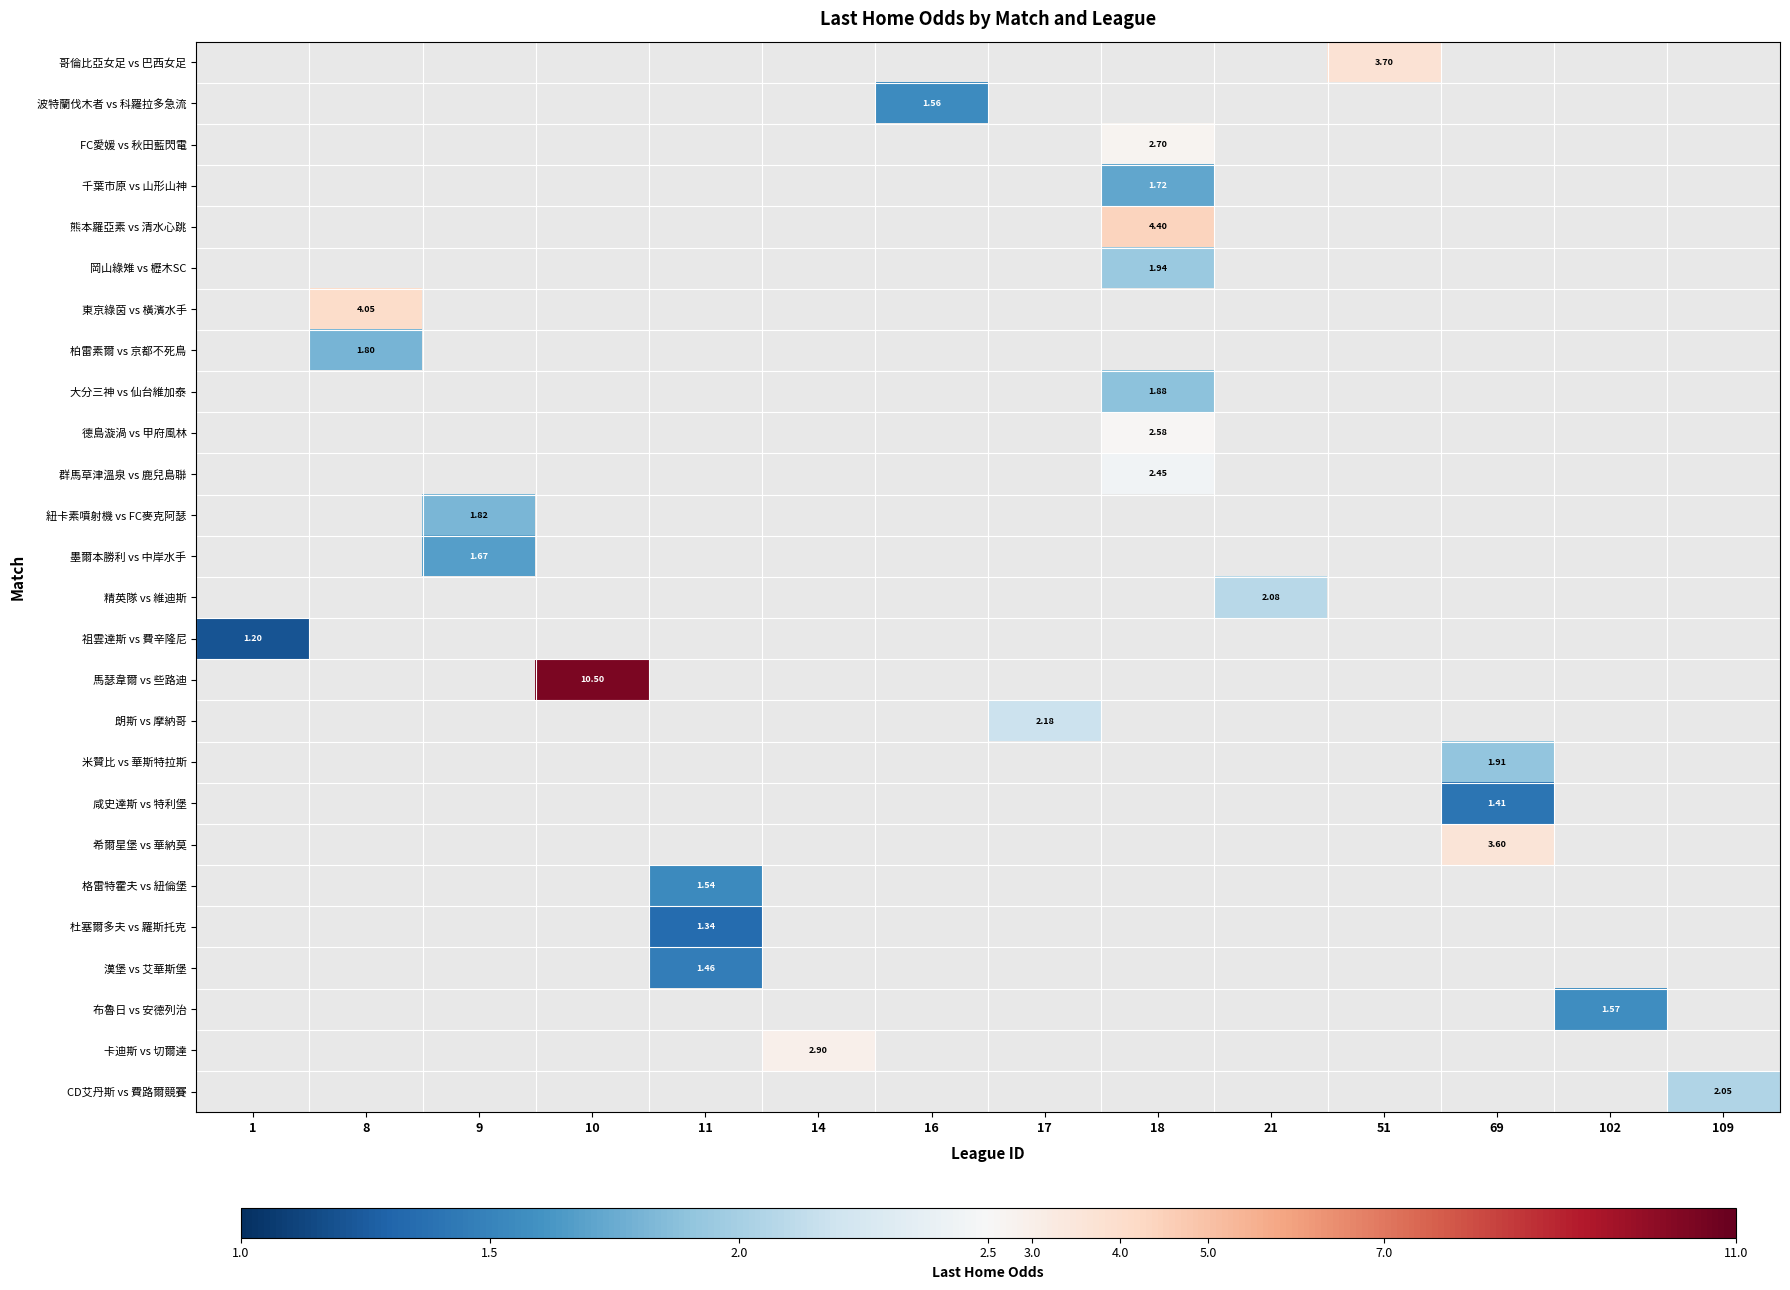

How many series are shown in this chart?

26